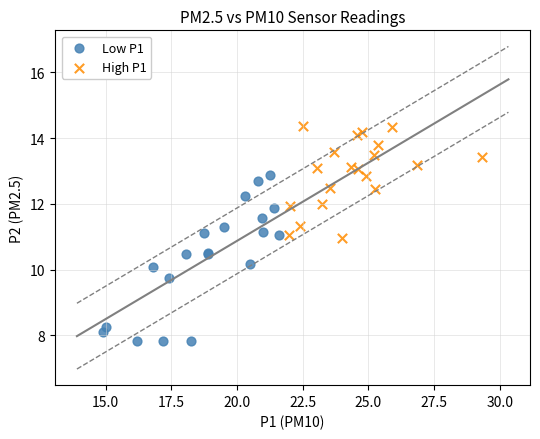

Which series reaches the maximum Y coordinate?

High P1